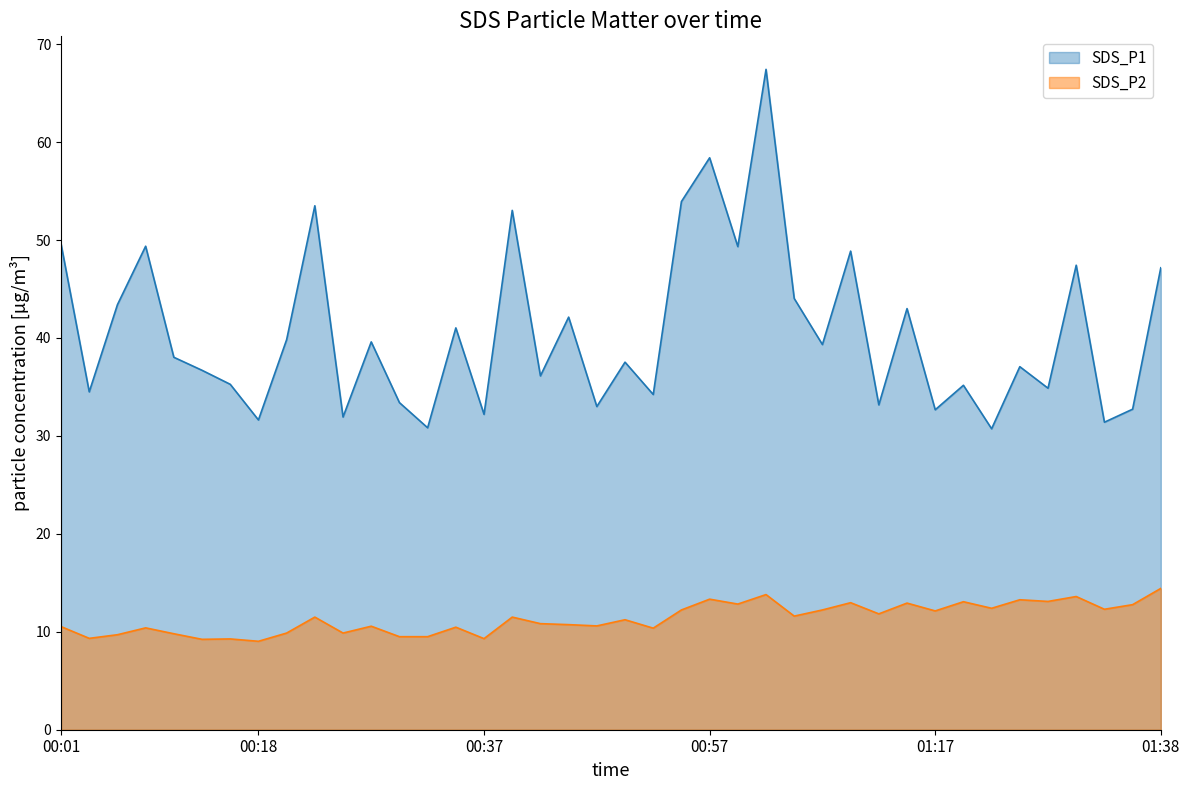

What value does the SDS_P1 series have at 19?

33.0